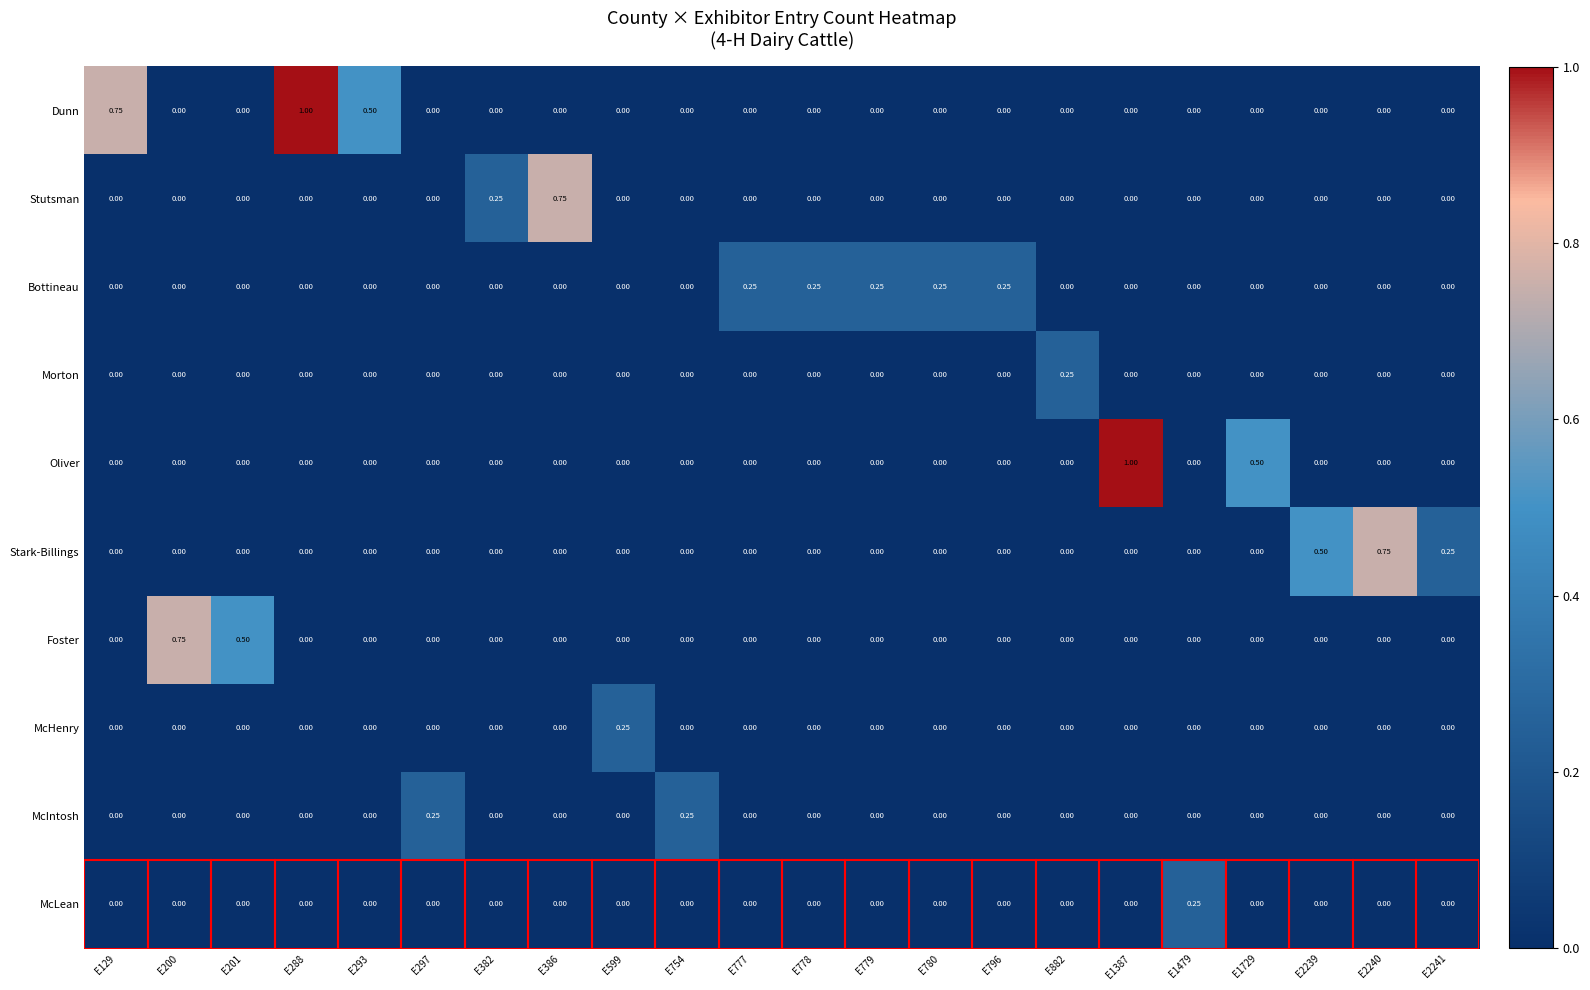

Between E796 and E1729, which series saw the biggest shift?

Oliver